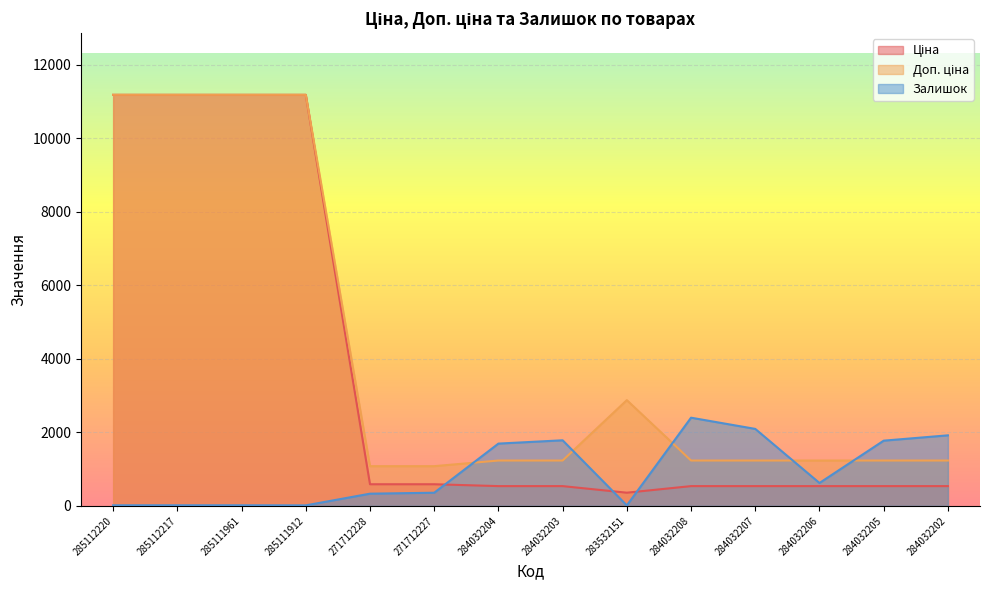

Reading right to left, what are all the values shown in this chart?

Ціна: 539.0	539.0	539.0	539.0	539.0	359.9	539.0	539.0	589.9	589.9	11188.2	11188.2	11188.2	11188.2
Доп. ціна: 1235.4	1235.4	1235.4	1235.4	1235.4	2878.8	1235.4	1235.4	1081.7	1081.7	11188.2	11188.2	11188.2	11188.2
Залишок: 1921.0	1776.0	624.0	2096.0	2401.0	14.0	1786.0	1696.0	359.0	333.0	15.0	17.0	17.0	17.0